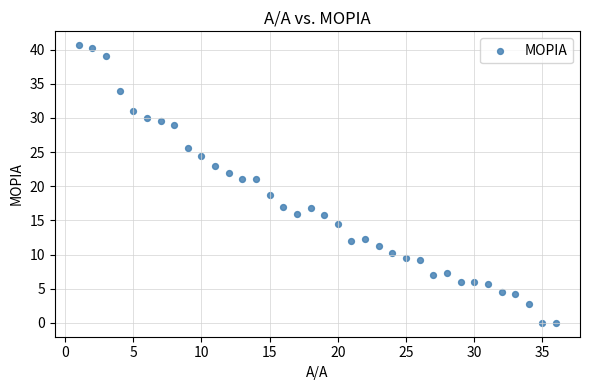

What is the range of X values (max minus min)?

35.0